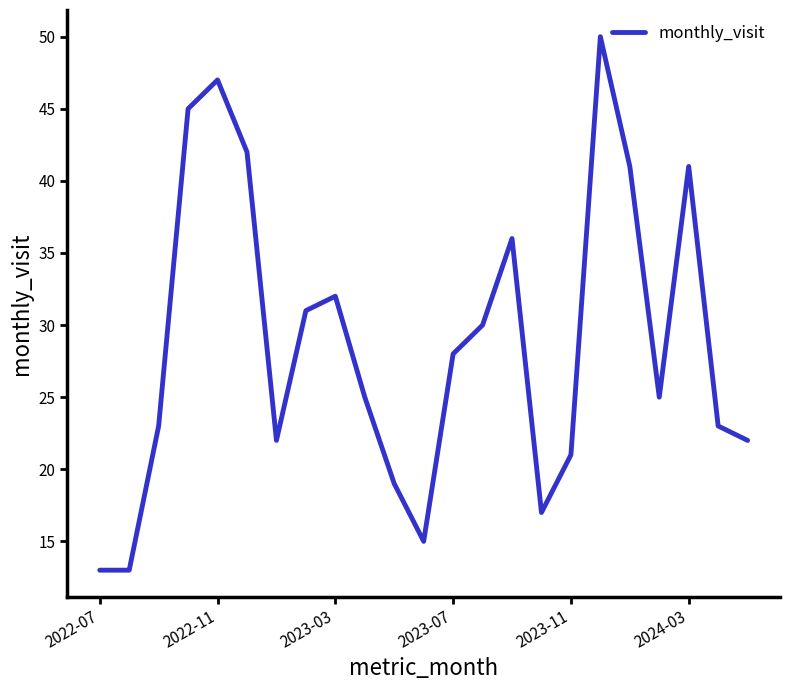

What is the average value?

29